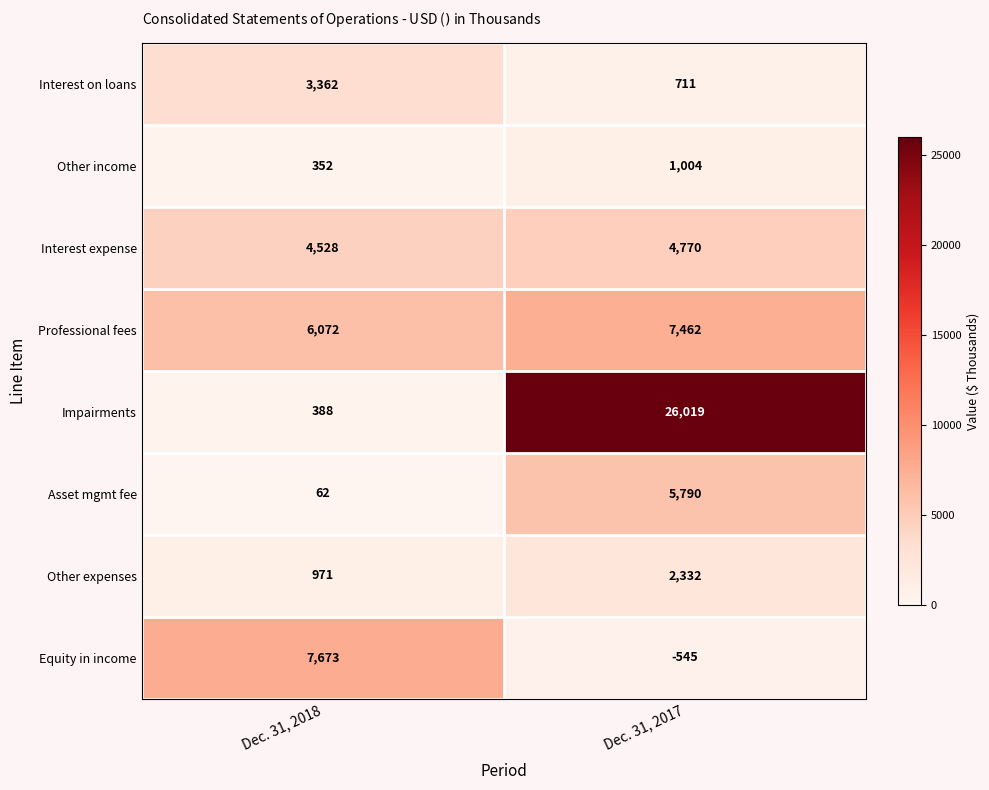

What is the total value across all series at Dec. 31, 2017?

47543